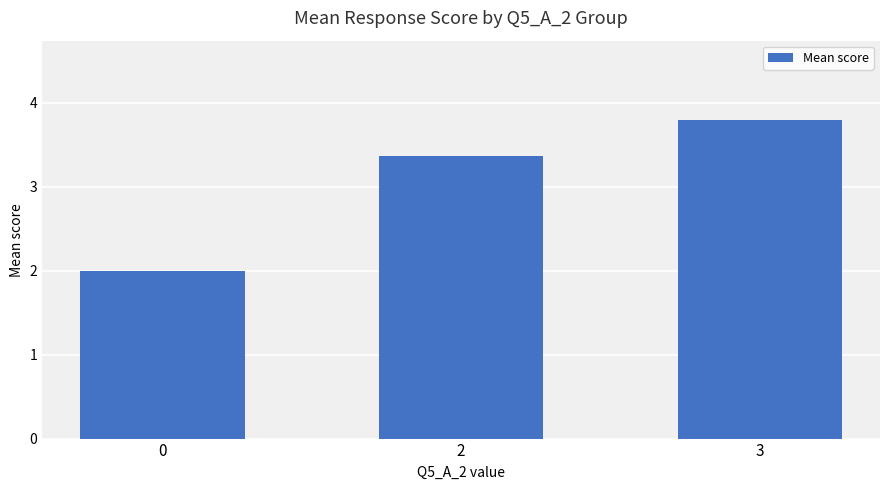

Rank the categories by value from highest to lowest.

3, 2, 0